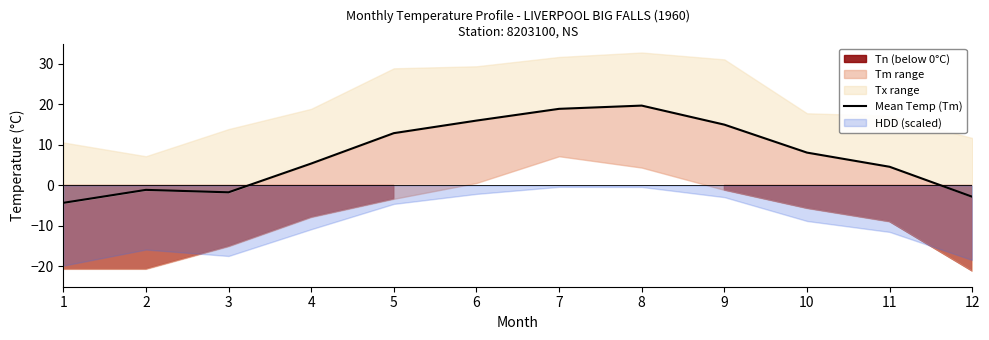

Between 10 and 11, which is larger?

10